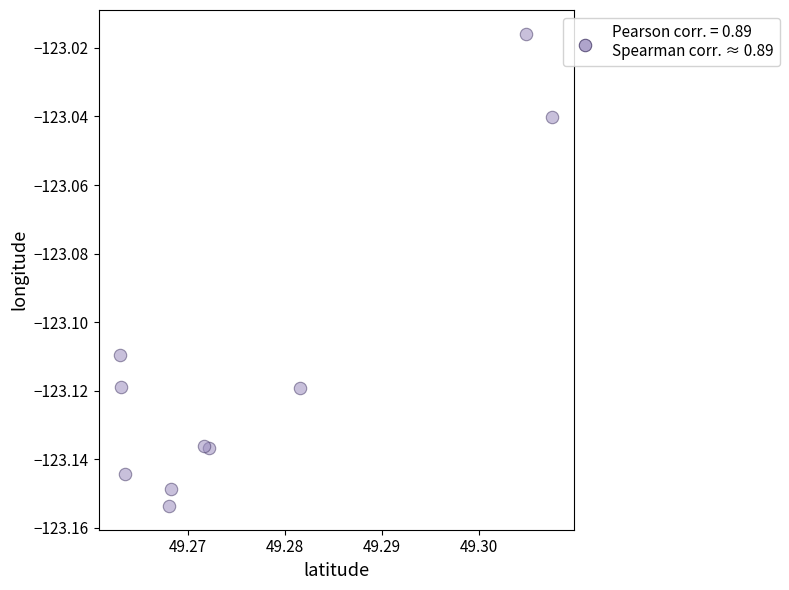

What is the average X value?

49.3